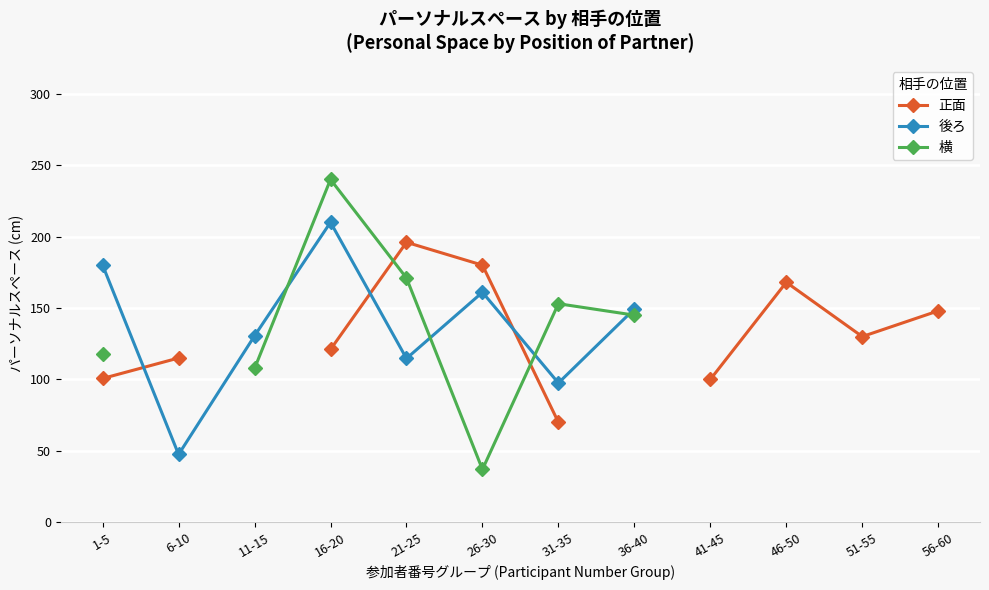

What is the sum of the 後ろ values at 16-20 and 6-10?

257.5